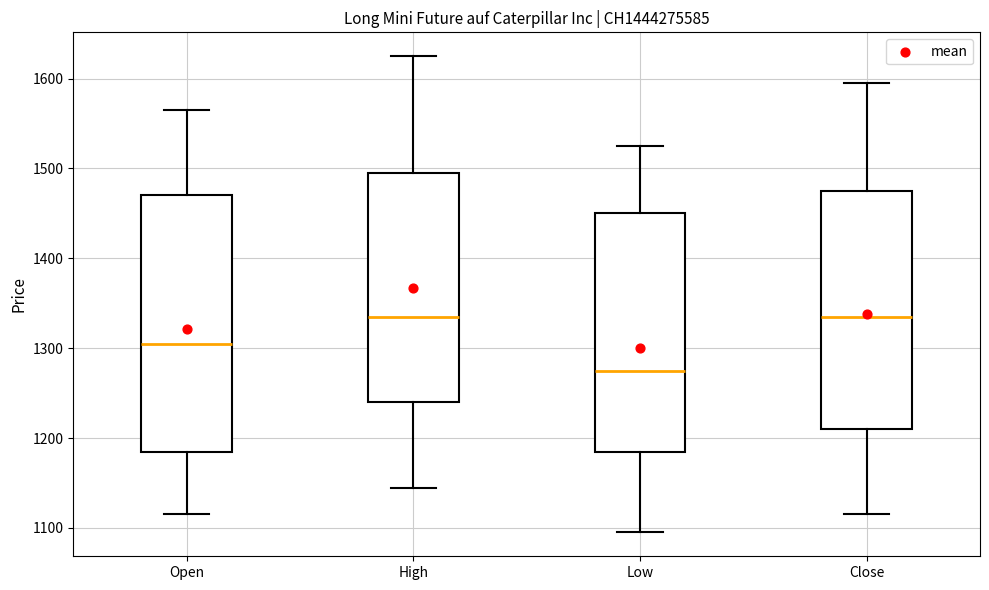

Comparing the boxes themselves (not the whiskers), which one is the tallest?

Open